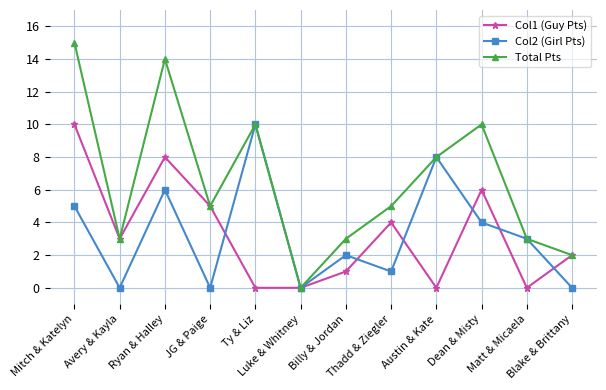

At which label does Total Pts first exceed 5?

Mitch & Katelyn